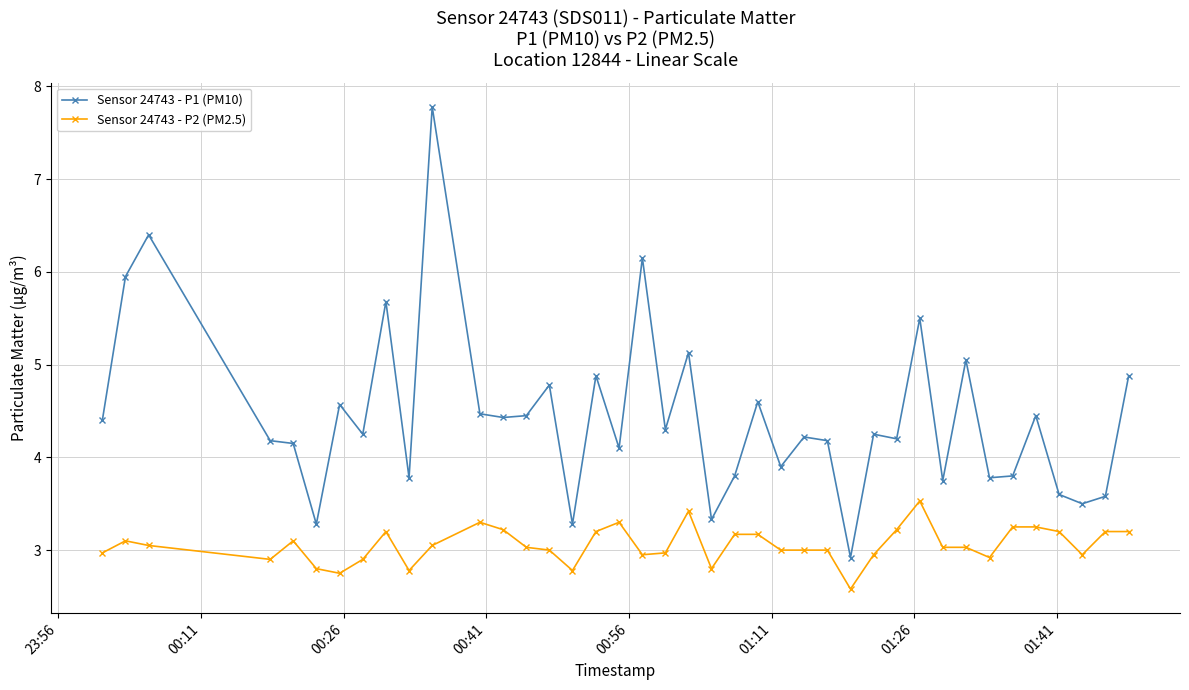

What is the sum of all Sensor 24743 - P2 (PM2.5) values?

122.2